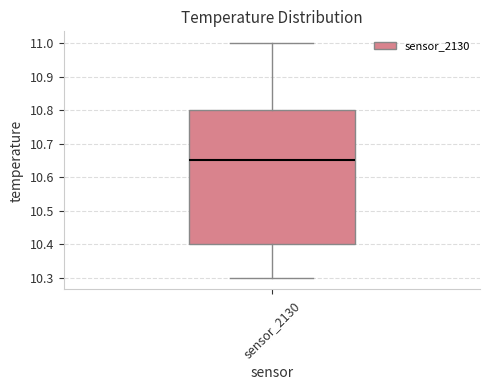

Read this box plot against the y-axis: the position of the median line, the range covered by the box, and the ends of both whiskers. The values are not printed on the chart, so give them approximately, as read against the axis.

median 10.65, box 10.40 to 10.80, whiskers 10.30 to 11.00